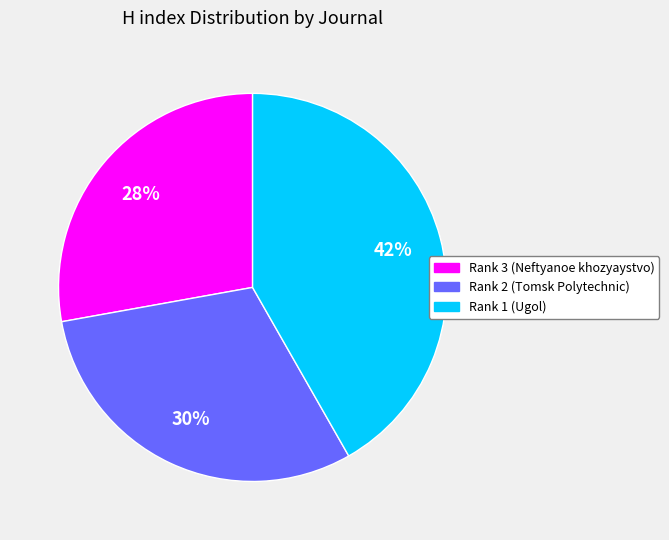

Count the number of slices in the pie.

3